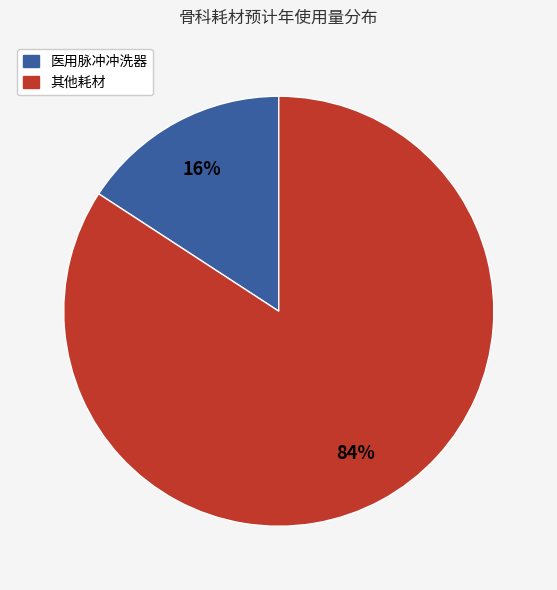

Do 其他耗材 and 医用脉冲冲洗器 together represent more than half of the pie?

Yes